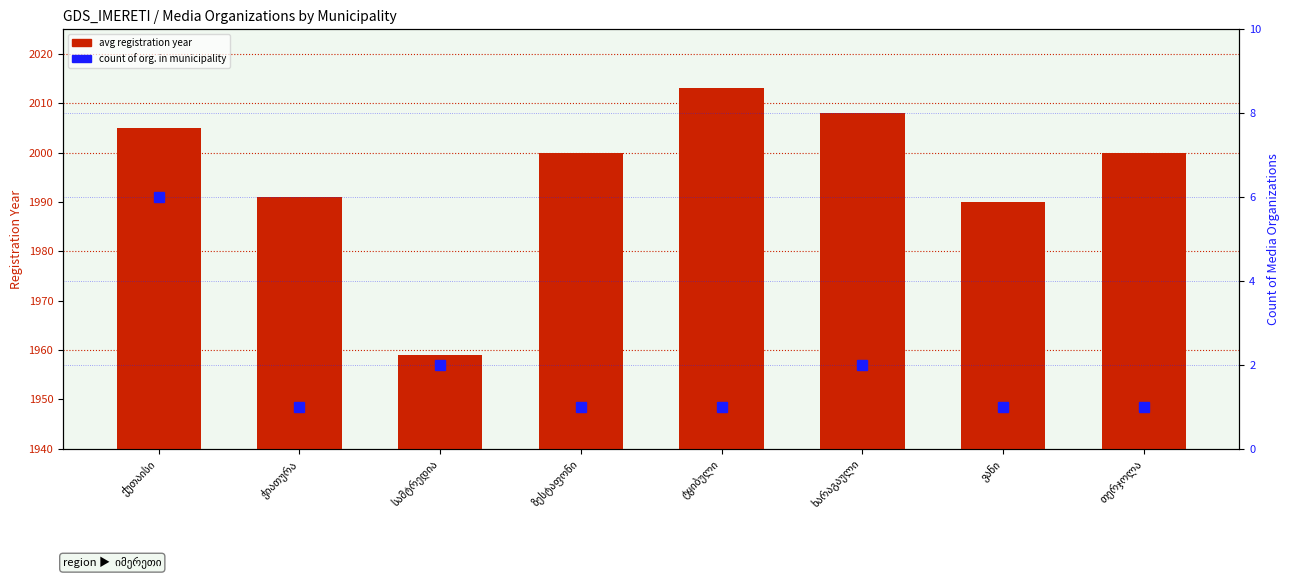

What is the total value across all series at ქუთაისი?

2011